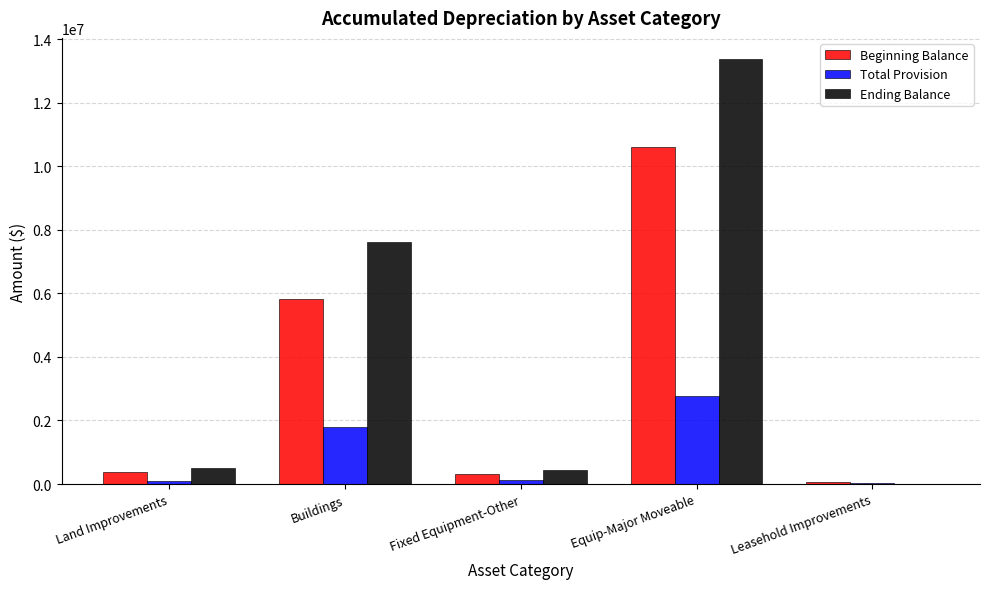

The Ending Balance series shows 2447915.6 at Buildings. True or false?

False